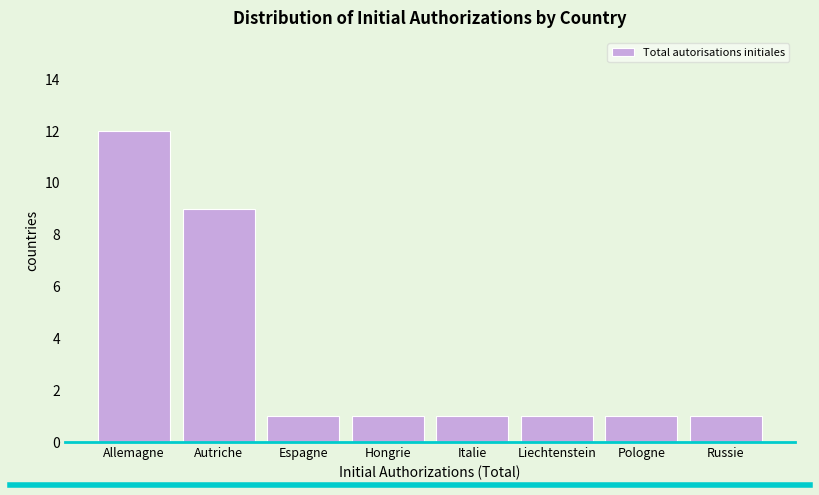

Reading left to right, transcribe all the data shown in this chart.

Allemagne=12	Autriche=9	Espagne=1	Hongrie=1	Italie=1	Liechtenstein=1	Pologne=1	Russie=1